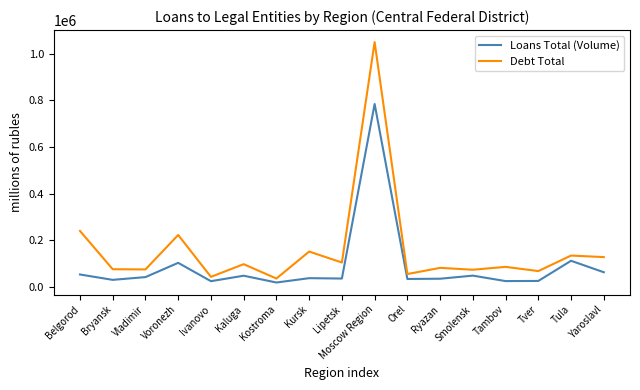

What is the average value of the Debt Total series?

160250